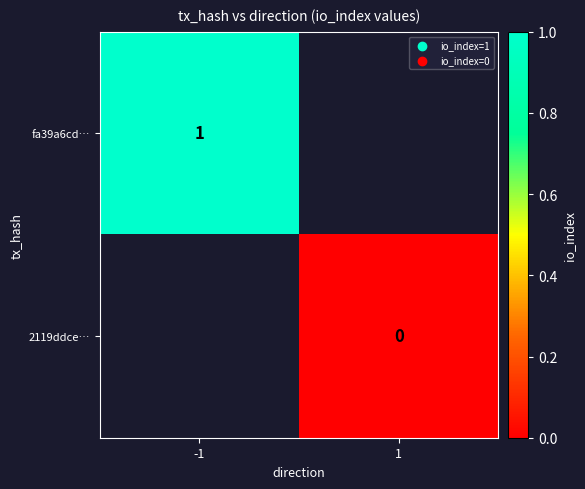

Which category has the lowest value across all series?

1